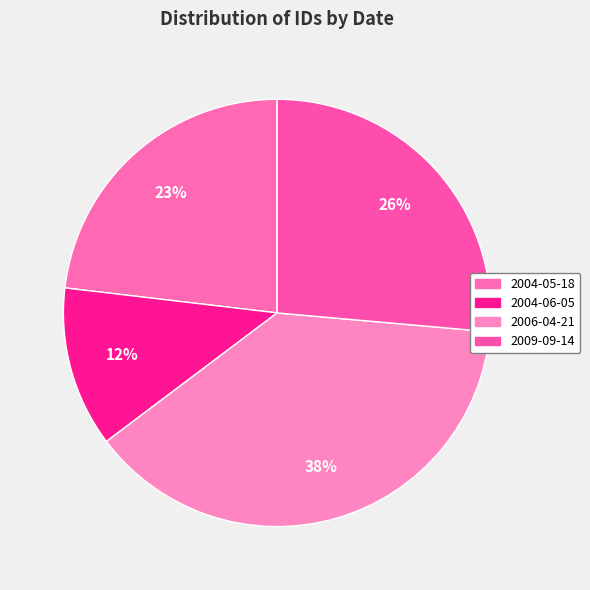

How many slices are in this pie chart?

4